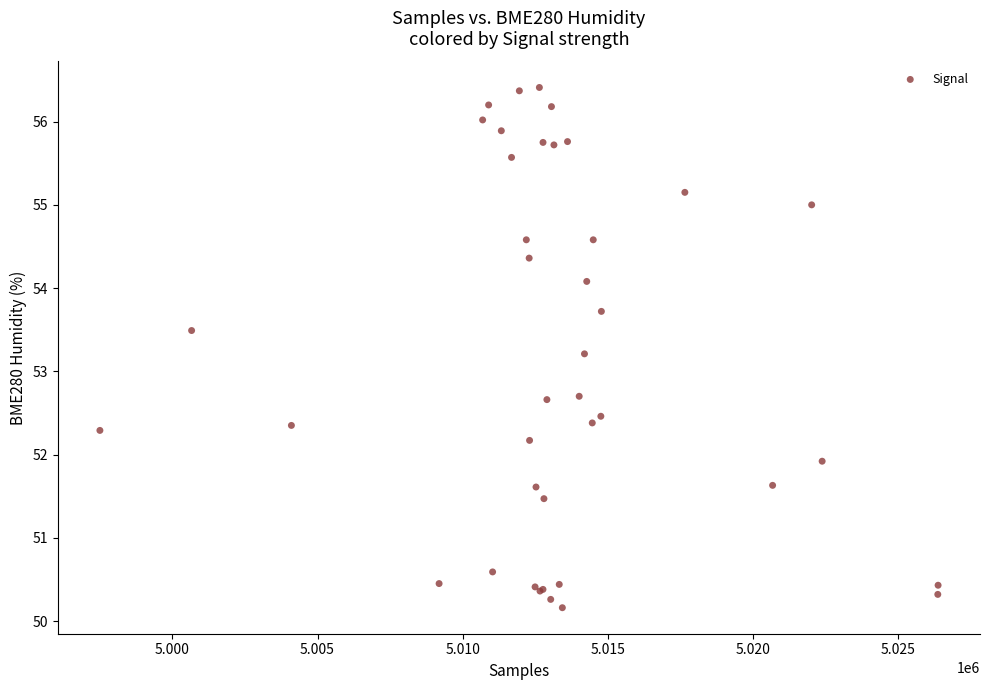

What Y value in the scatter plot is closest to 53?

53.2